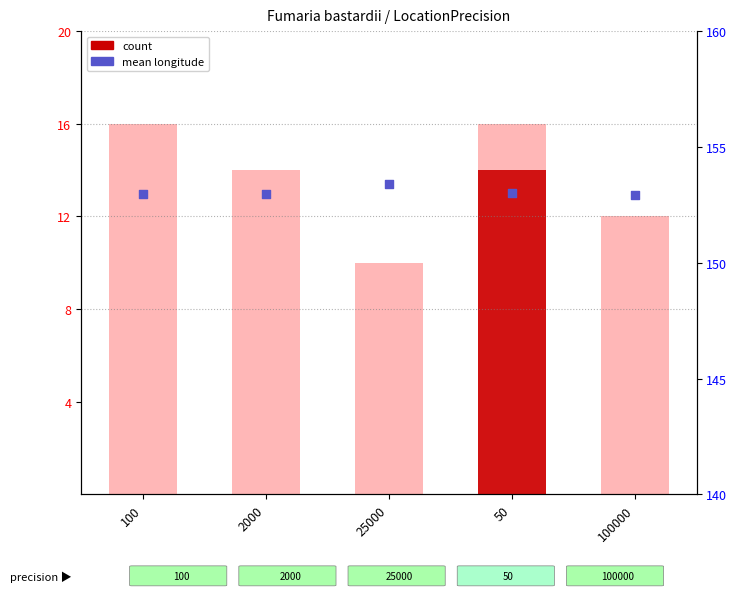

Is the value of mean_longitude at 50 greater than the value of count at 50?

Yes